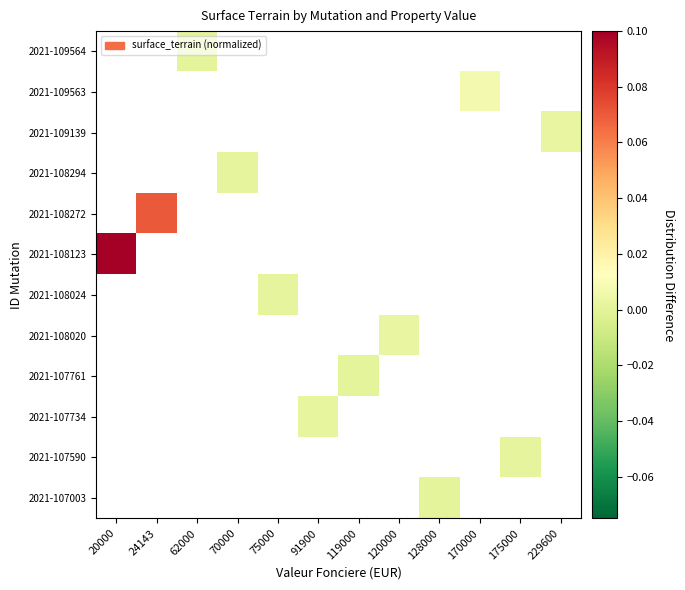

Between 229600 and 62000, which is larger?

62000